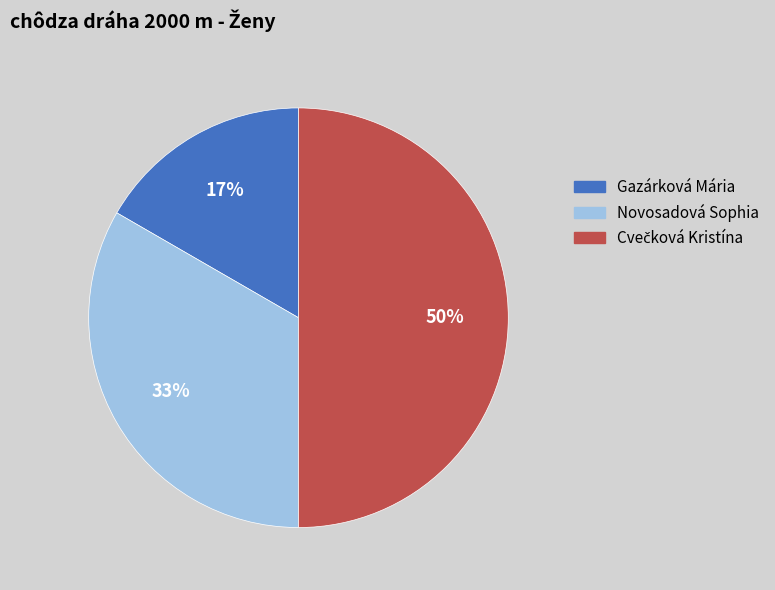

True or false: Novosadová Sophia accounts for 33% of the total.

True